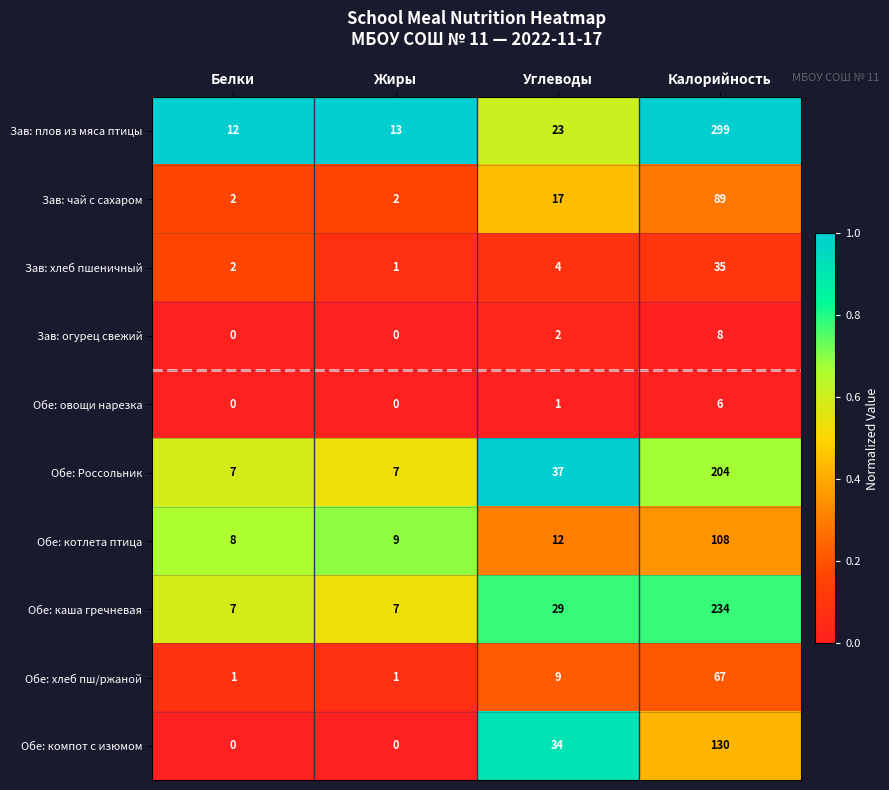

True or false: Обе: компот с изюмом has a value of 59 at Углеводы.

False